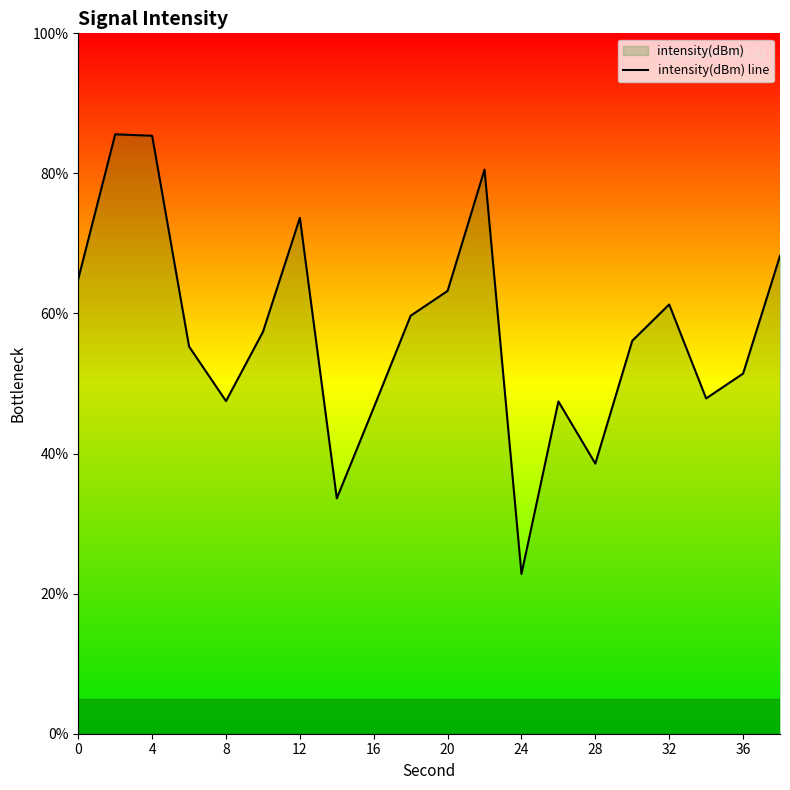

What is the average value?

-130.7